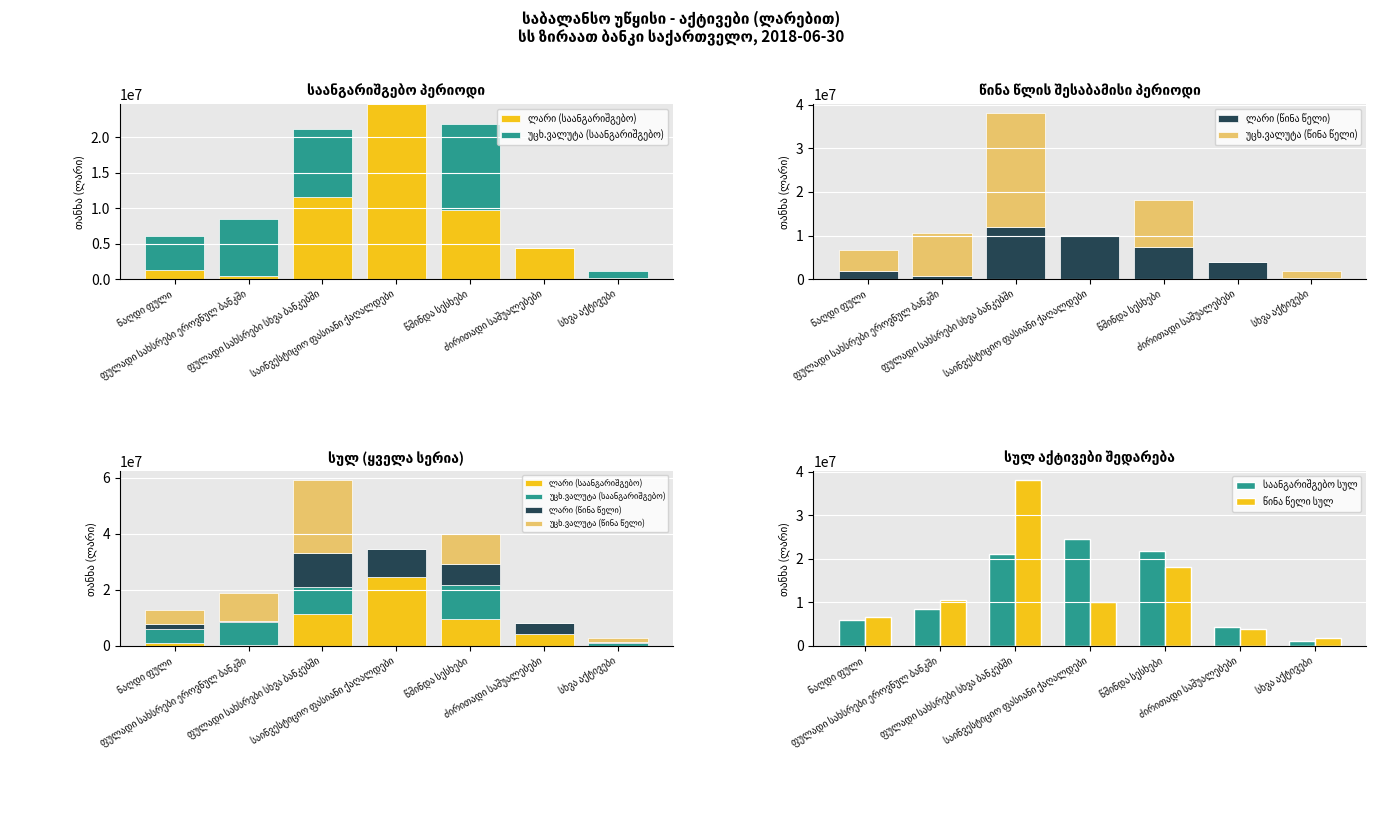

List the series in order of their peak value, highest first.

წინა წელი სულ, უცხ.ვალუტა (წინა წელი), ლარი (საანგარიშგებო), საანგარიშგებო სულ, უცხ.ვალუტა (საანგარიშგებო), ლარი (წინა წელი)